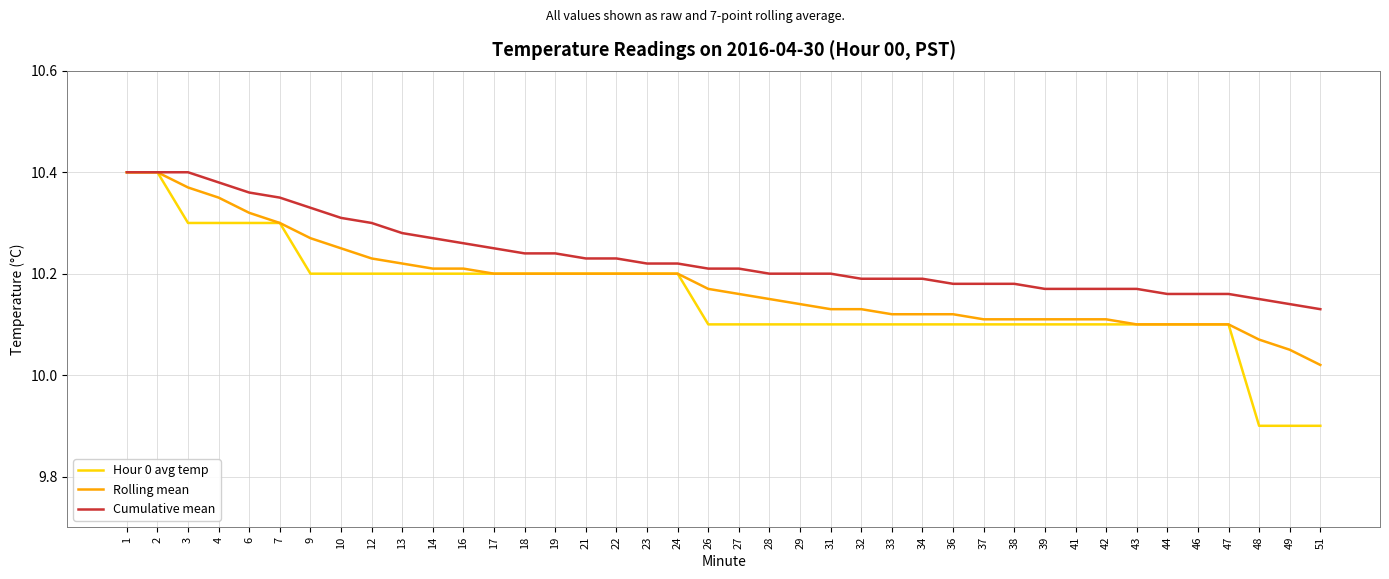

What are all the series names shown in the legend?

Hour 0 avg temp, Rolling mean, Cumulative mean